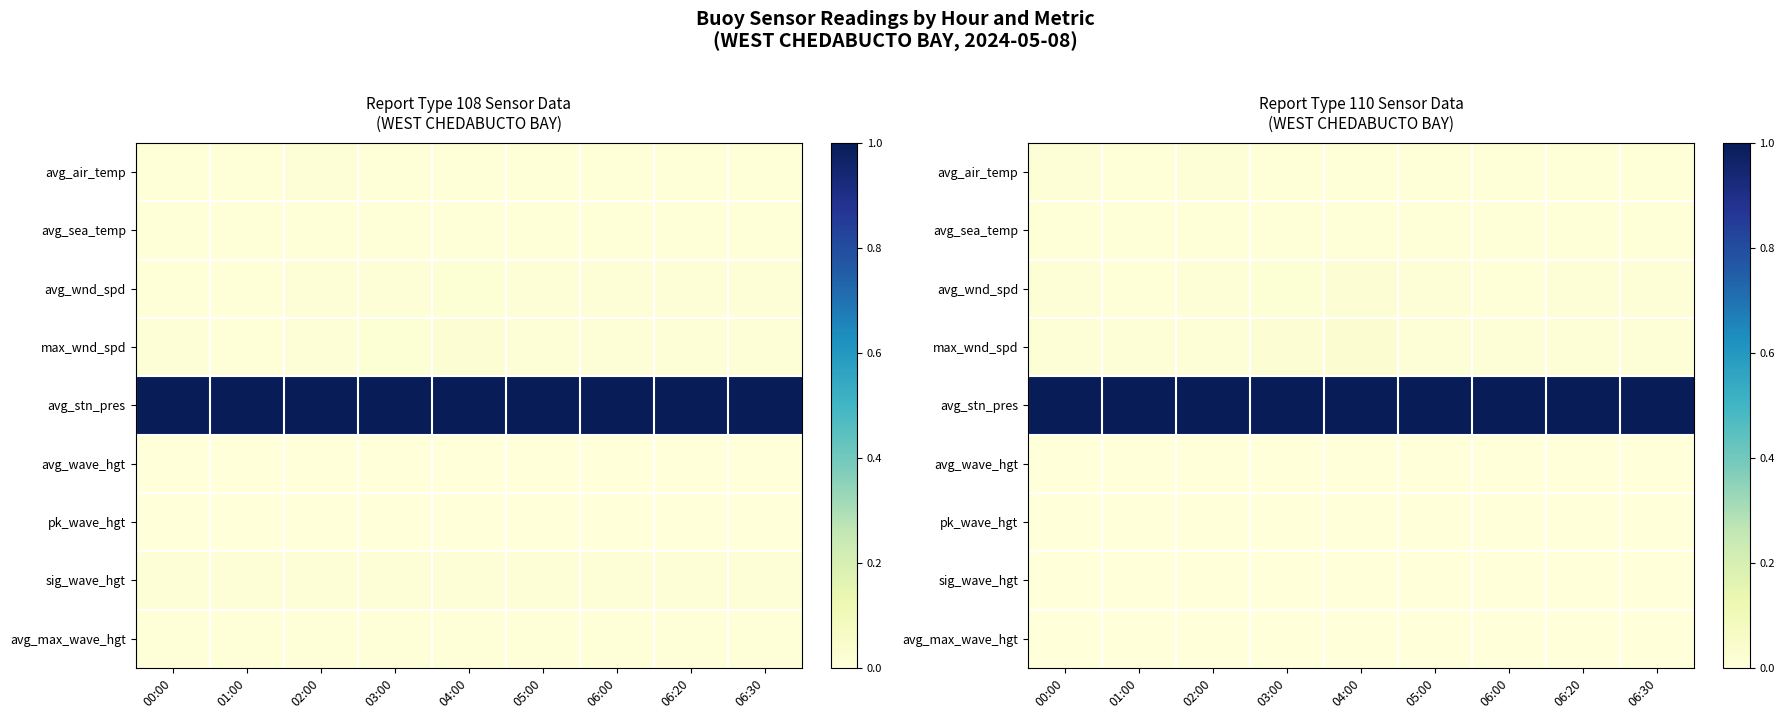

At how many categories does at least one series exceed 0?

9